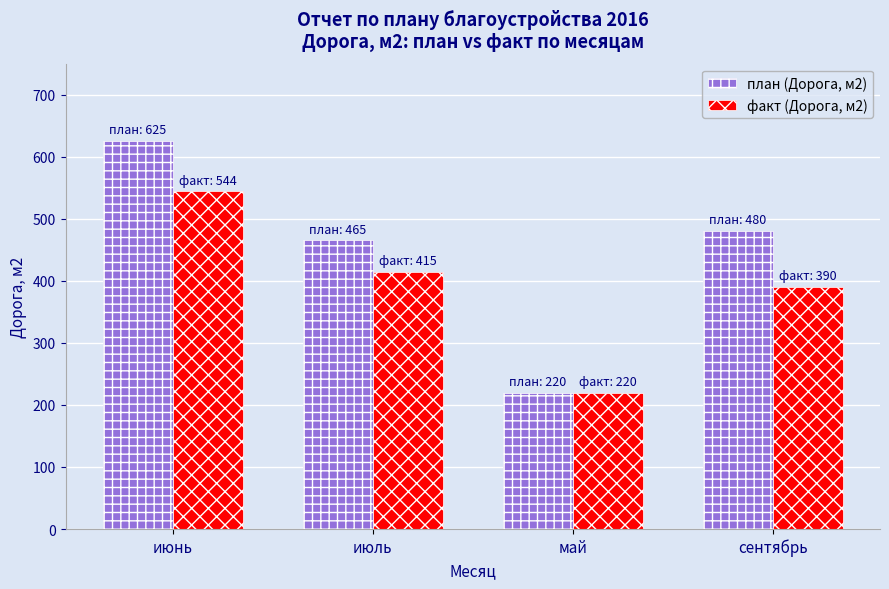

What are all the series names shown in the legend?

план (Дорога, м2), факт (Дорога, м2)